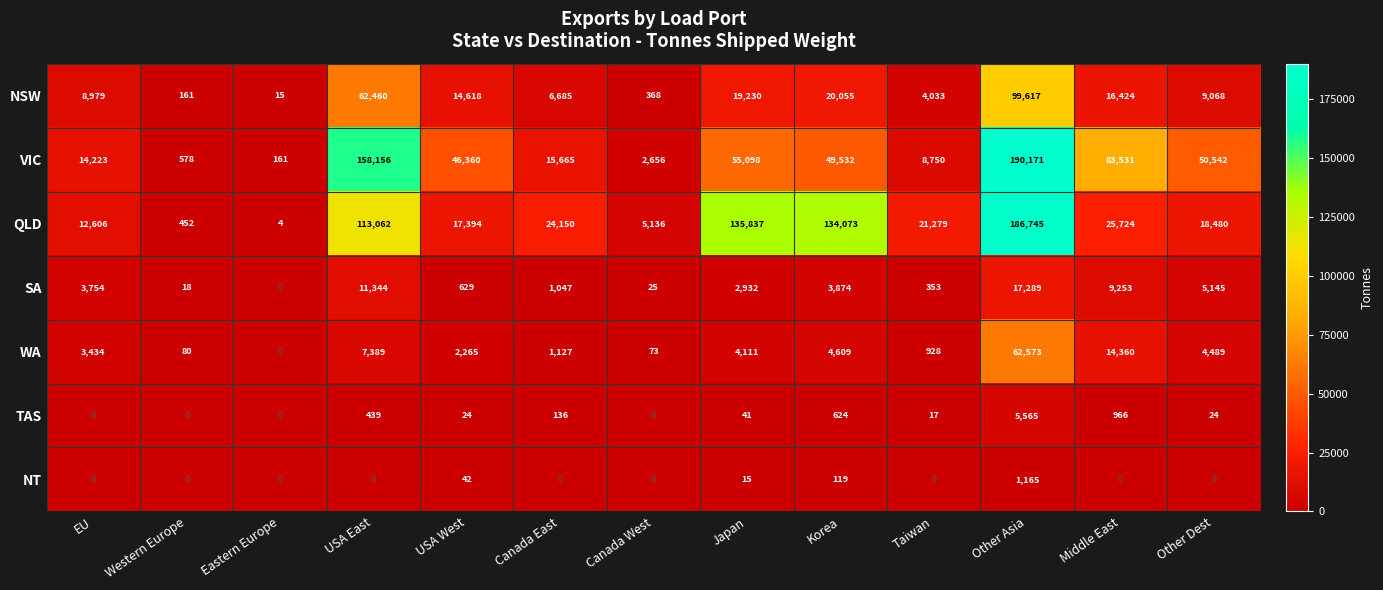

Which series has the largest range (max minus min)?

VIC